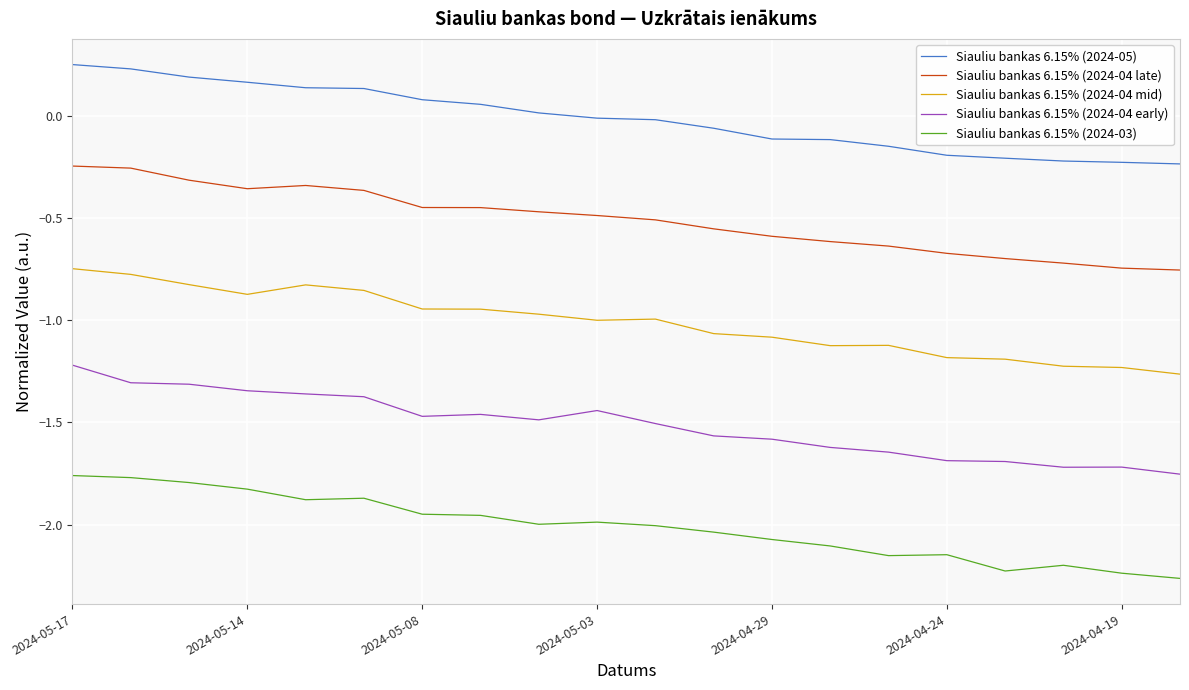

Which series has the largest total across all categories?

Siauliu bankas 6.15% (2024-05)